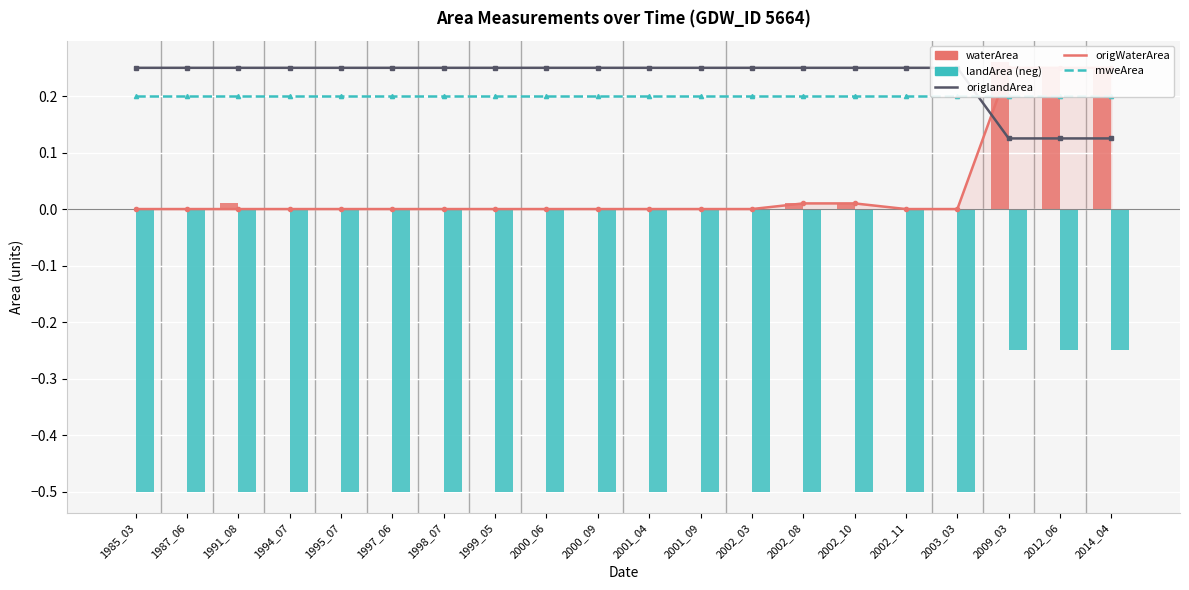

The waterArea series shows 0.0 at 2001_04. True or false?

True